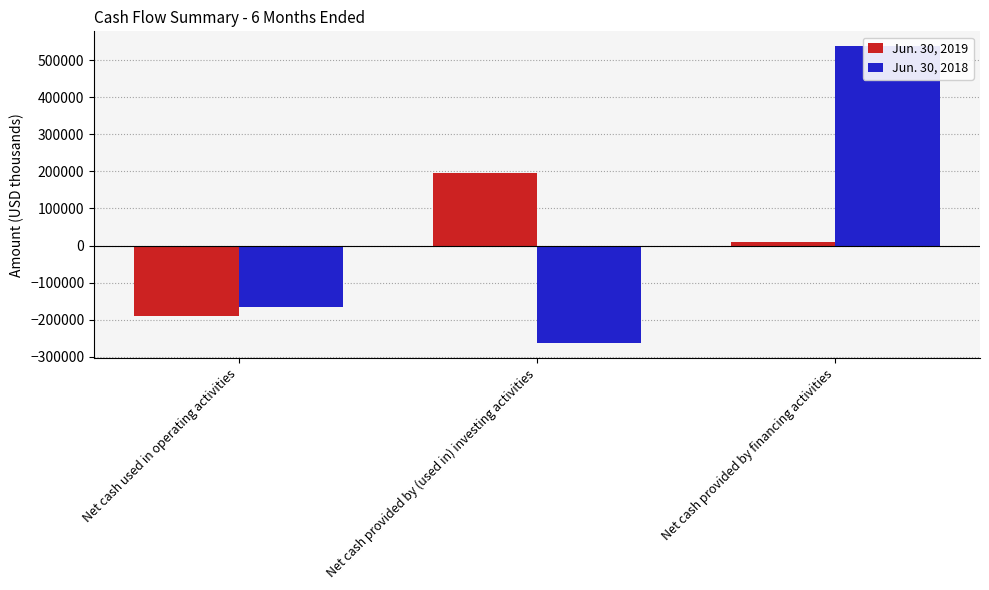

How many values in Jun. 30, 2018 are above zero?

1